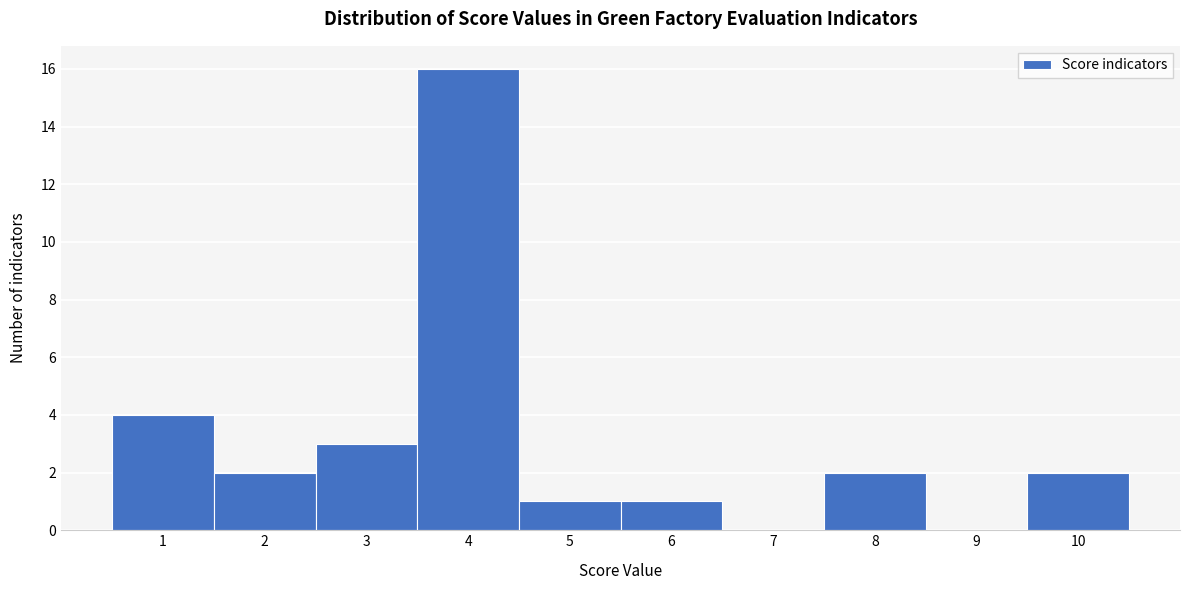

Reading left to right, list every bar in this chart as the range it spans on the x-axis followed by its height. The values are not printed on the chart, so give them approximately, as read against the axis.

0.5 to 1.5: 4
1.5 to 2.5: 2
2.5 to 3.5: 3
3.5 to 4.5: 16
4.5 to 5.5: 1
5.5 to 6.5: 1
6.5 to 7.5: 0
7.5 to 8.5: 2
8.5 to 9.5: 0
9.5 to 10.5: 2